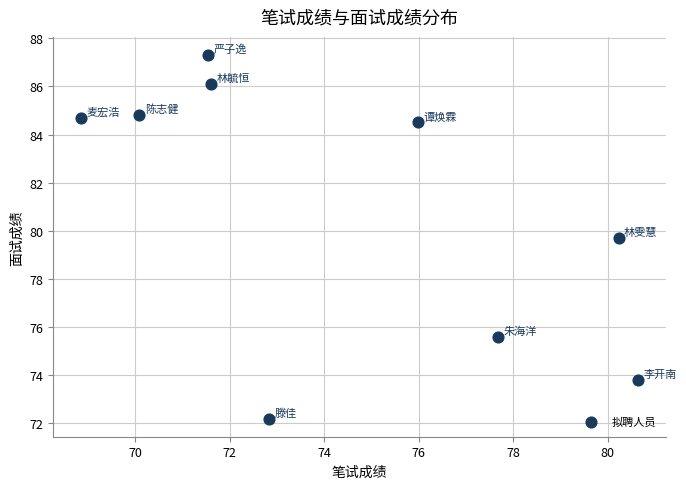

What is the average Y value?

81.0